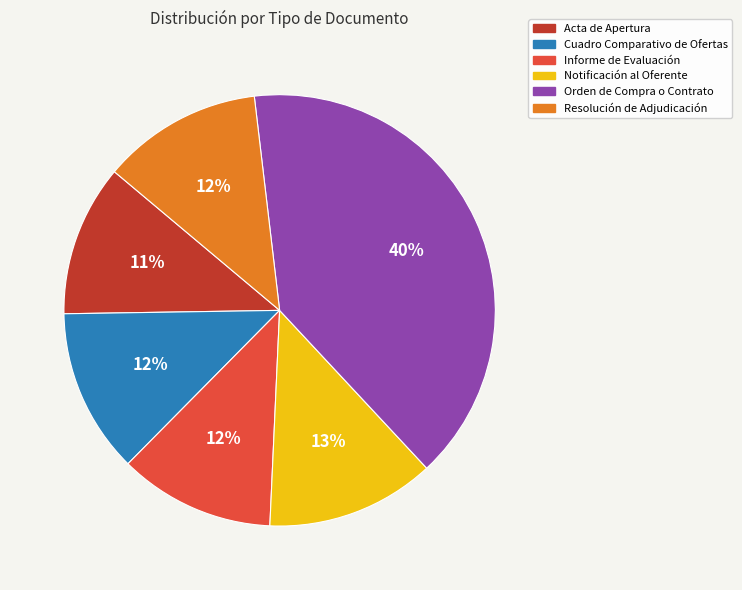

What is the largest slice in the pie chart?

Orden de Compra o Contrato